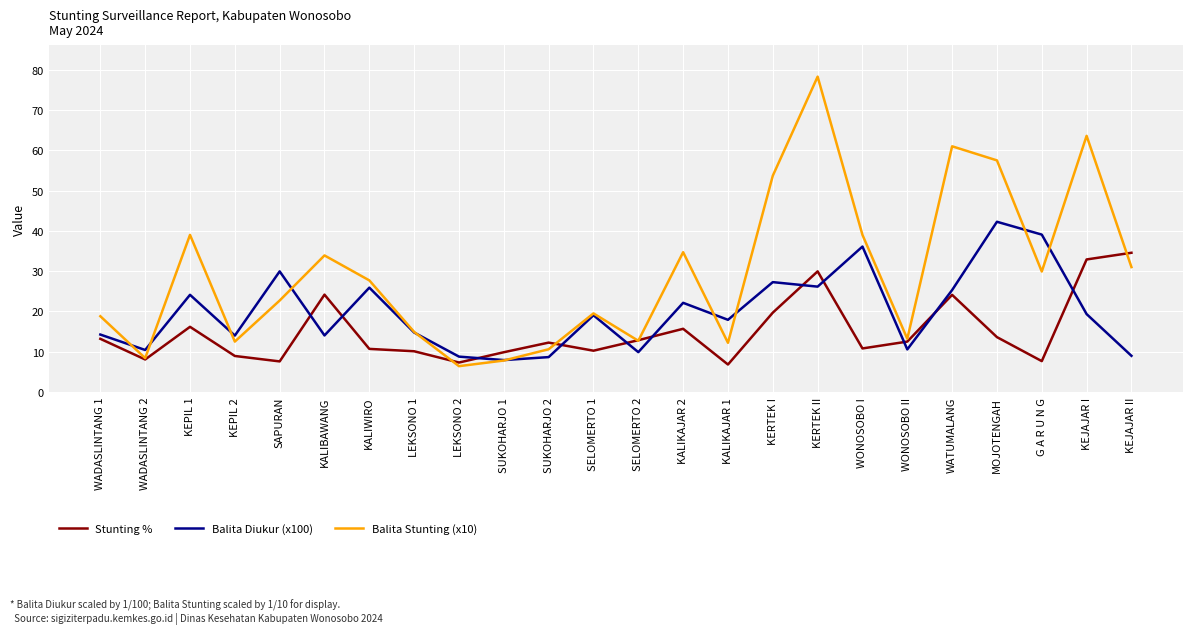

Rank the series by their average value, from lowest to highest.

Stunting %, Balita Diukur (x100), Balita Stunting (x10)